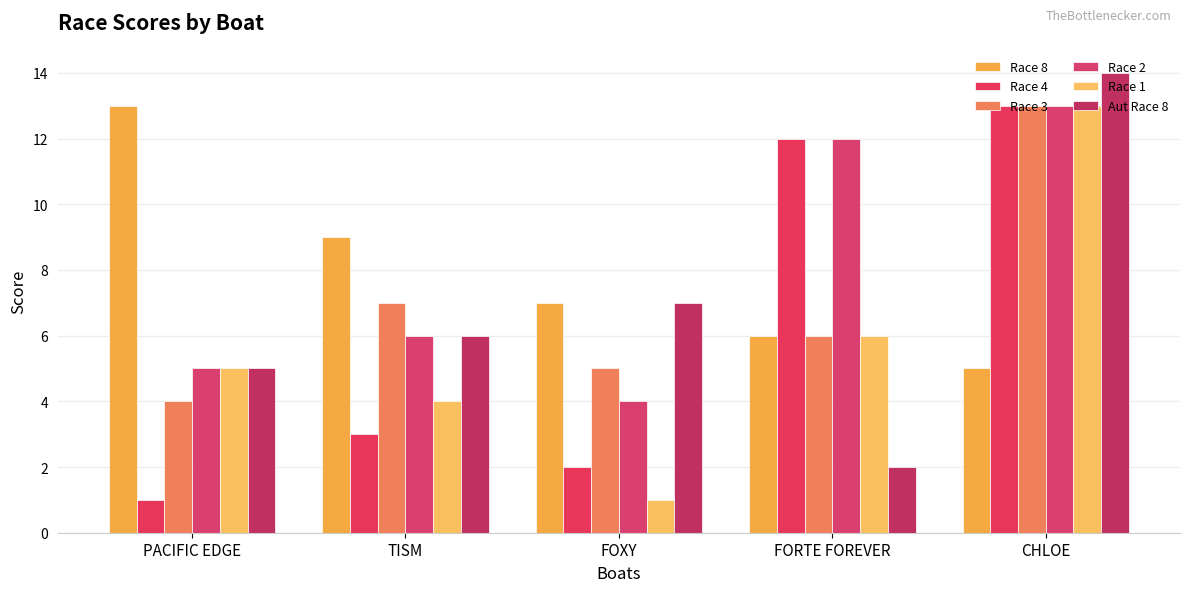

Which has a higher value, TISM or PACIFIC EDGE?

PACIFIC EDGE